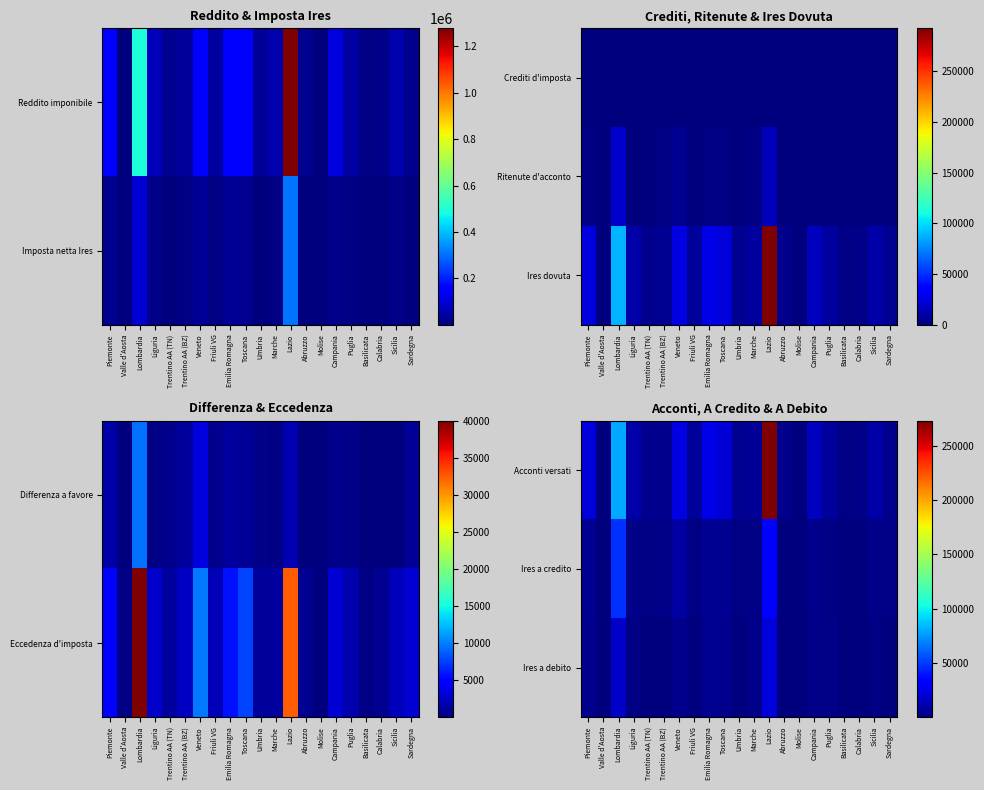

At which category is the sum across all series the highest?

Lazio